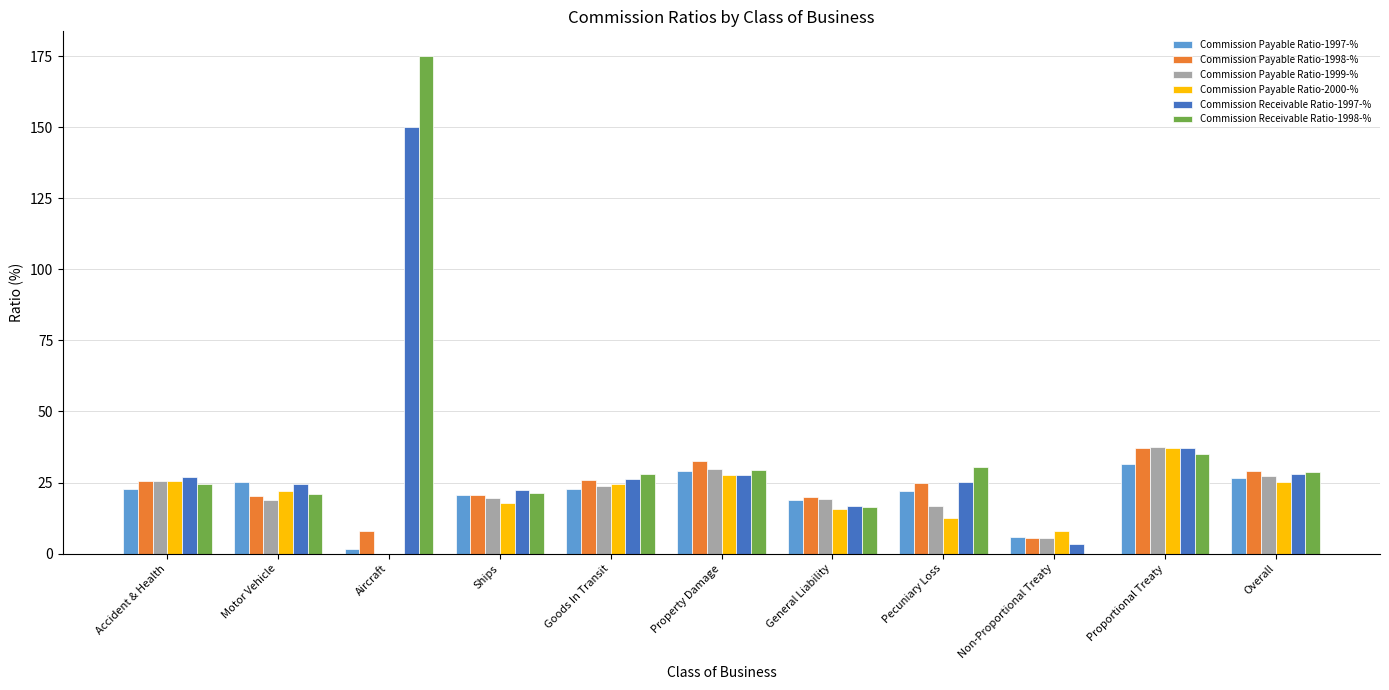

Count the number of categories in the chart.

11